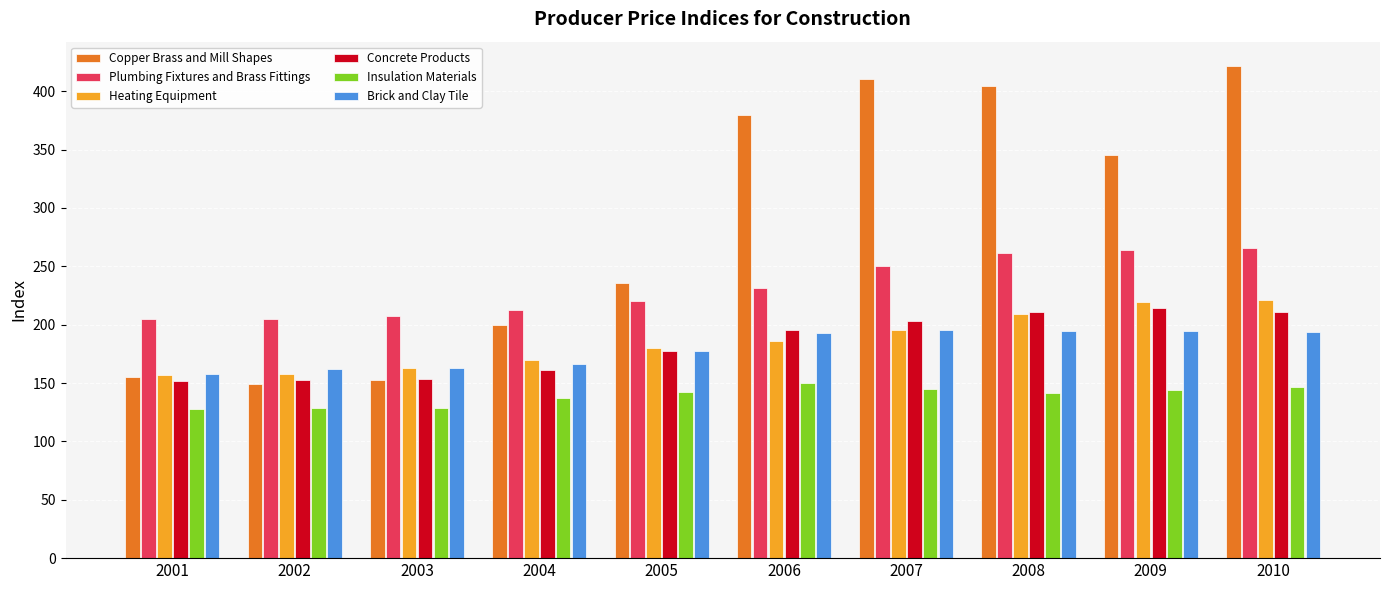

What is the minimum value shown in the chart?

127.6